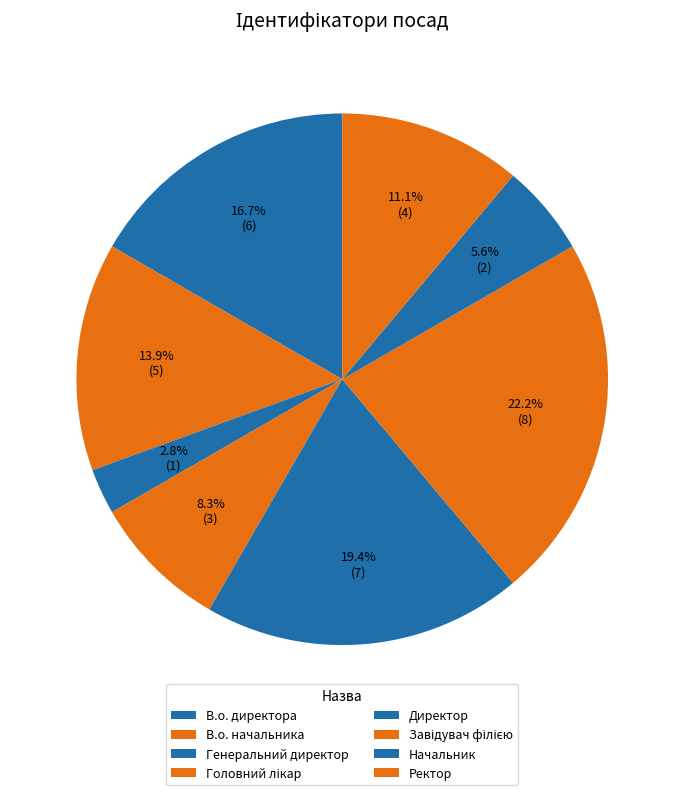

Count the number of slices in the pie.

8